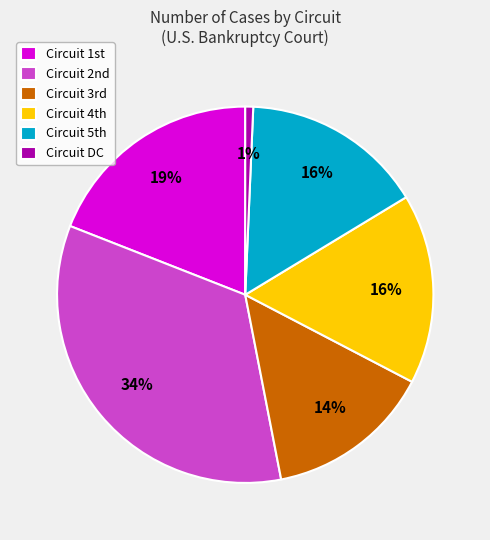

Which category has the smallest portion of the pie?

Circuit DC